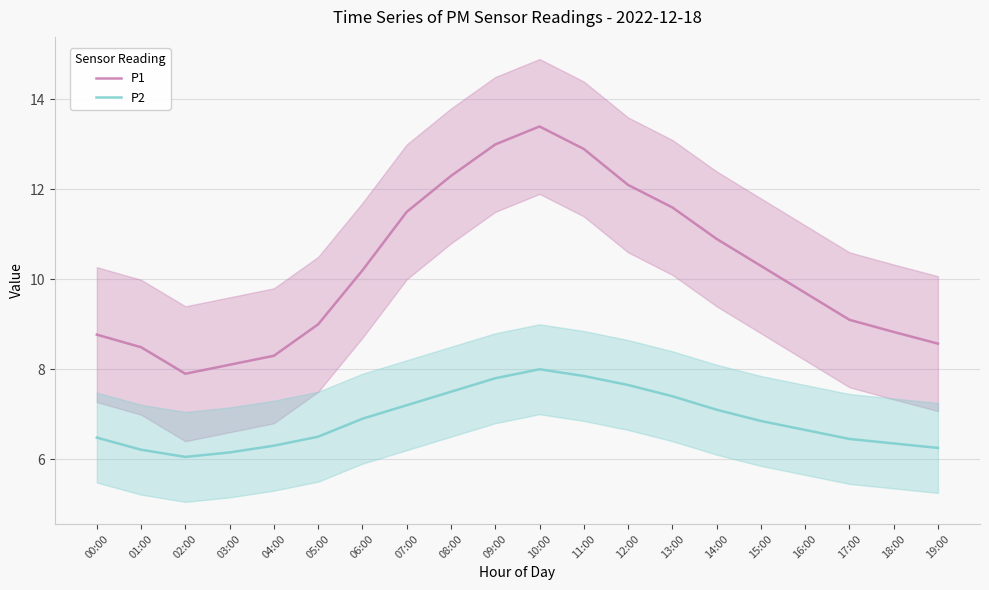

List the series in order of their overall mean, highest first.

P1, P2